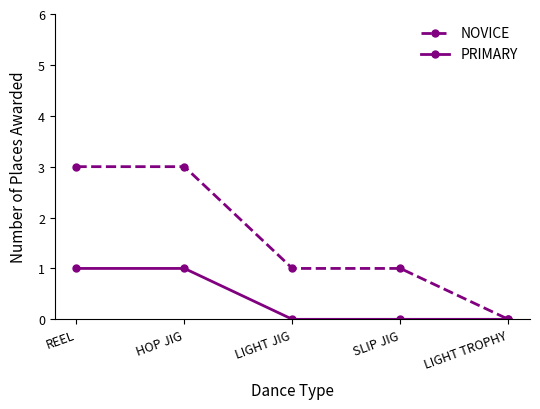

Which series has the largest total across all categories?

NOVICE